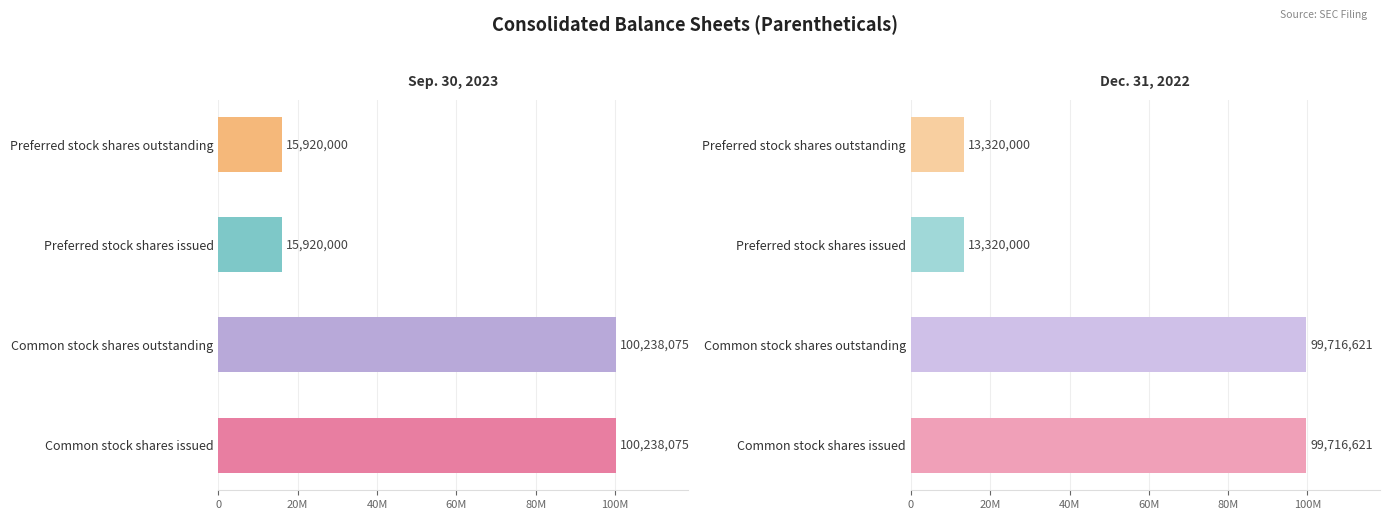

Is the value of Sep. 30, 2023 at Common stock shares issued greater than the value of Dec. 31, 2022 at Common stock shares outstanding?

Yes